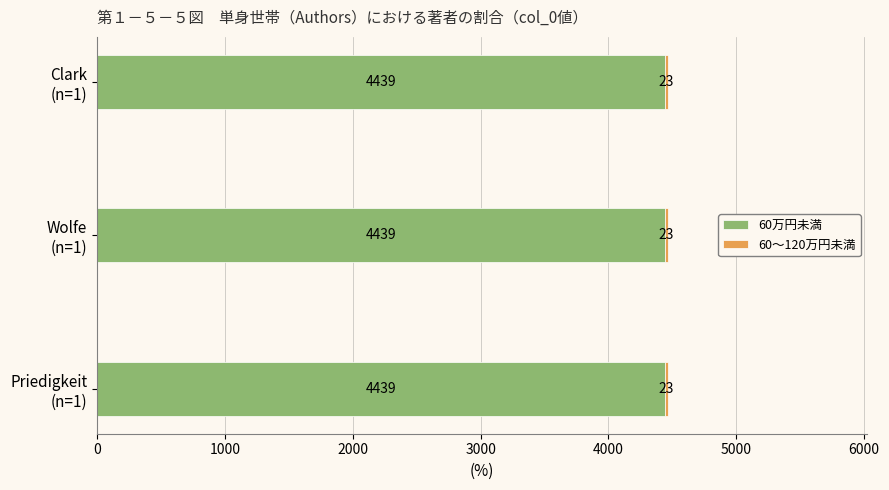

What is the sum of all 60万円未満 values?

13317